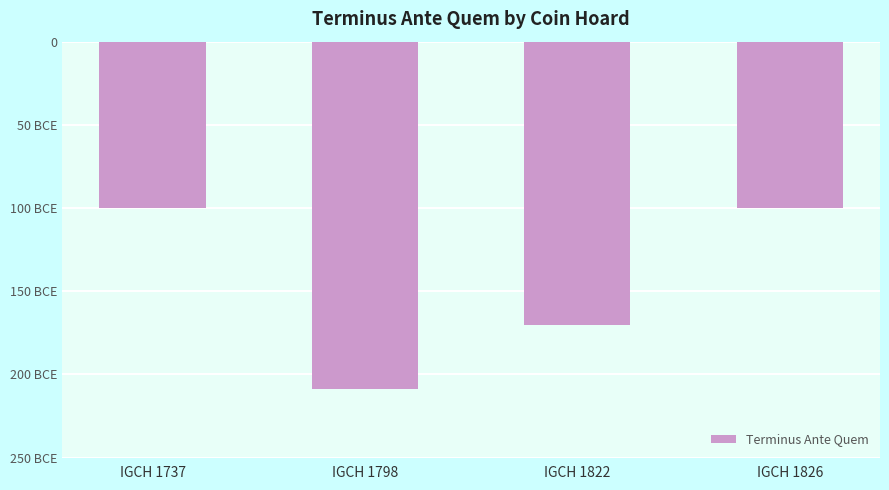

List the labels in order of value, largest first.

IGCH 1737, IGCH 1826, IGCH 1822, IGCH 1798